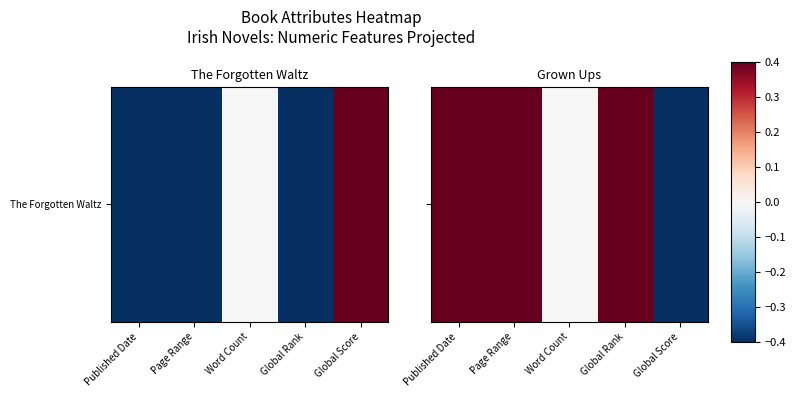

Which label corresponds to the smallest value in the chart?

Global Score